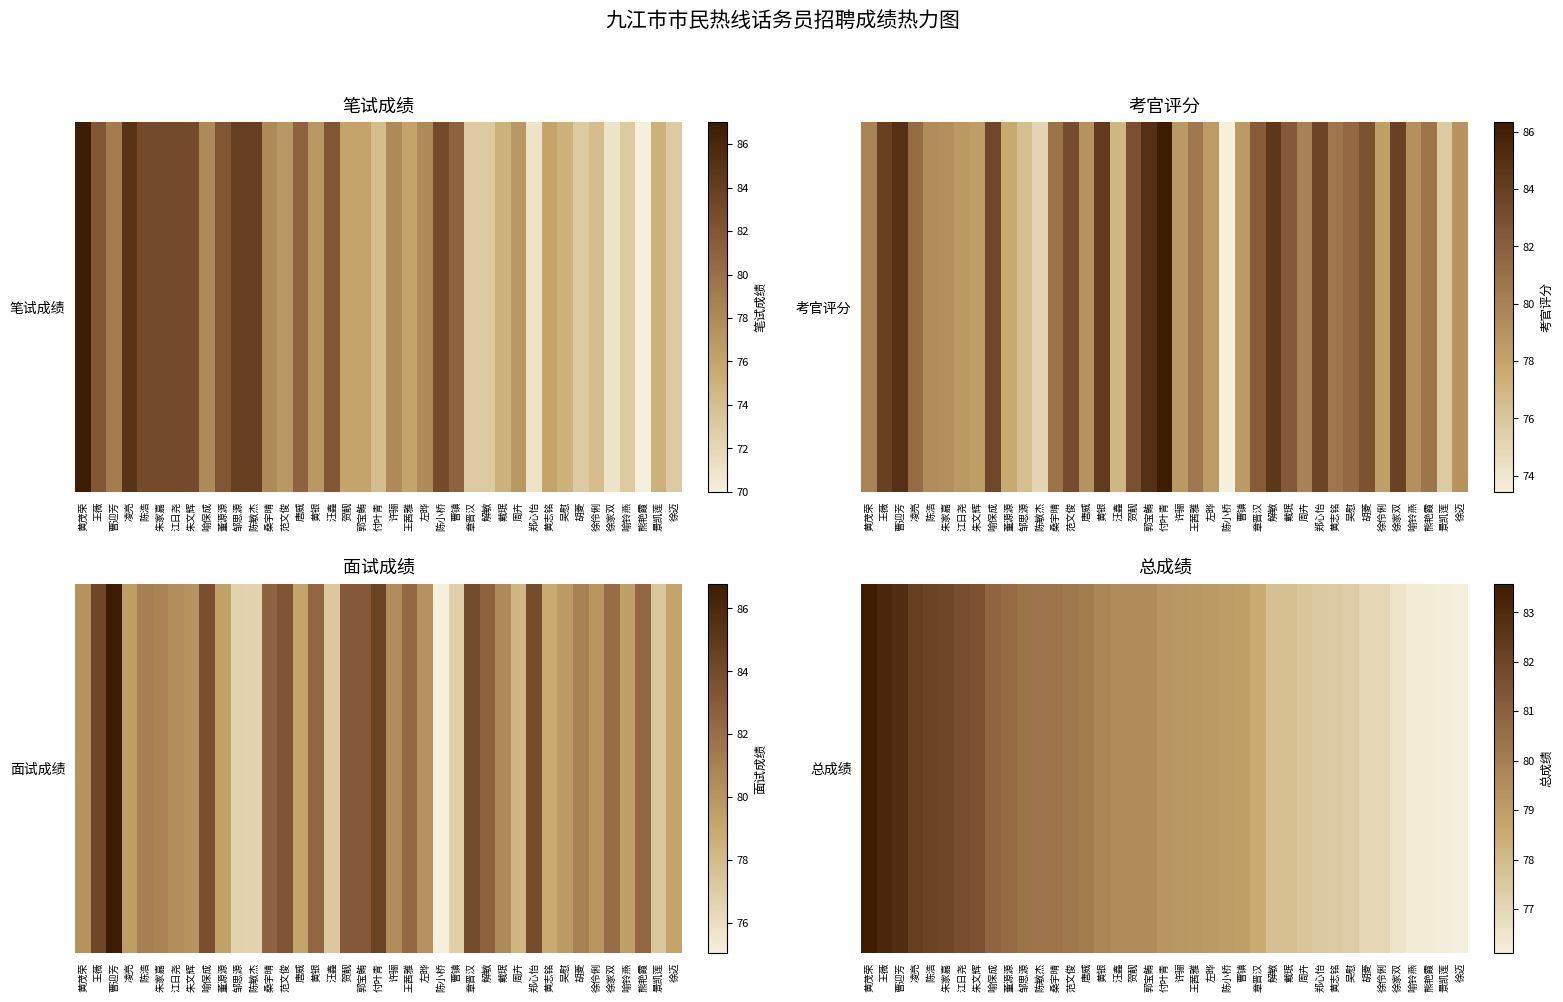

How many values are below 79?

15